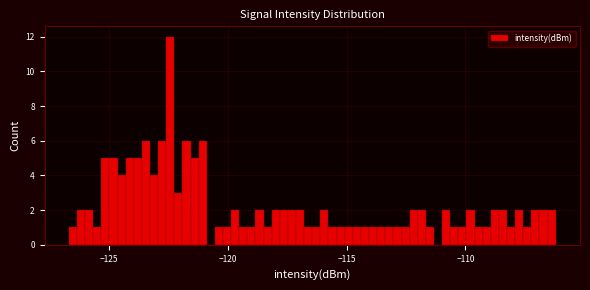

Around what value on the x-axis is the tallest bar? Give the approximate position of its centre, as read against the axis.

-122.5